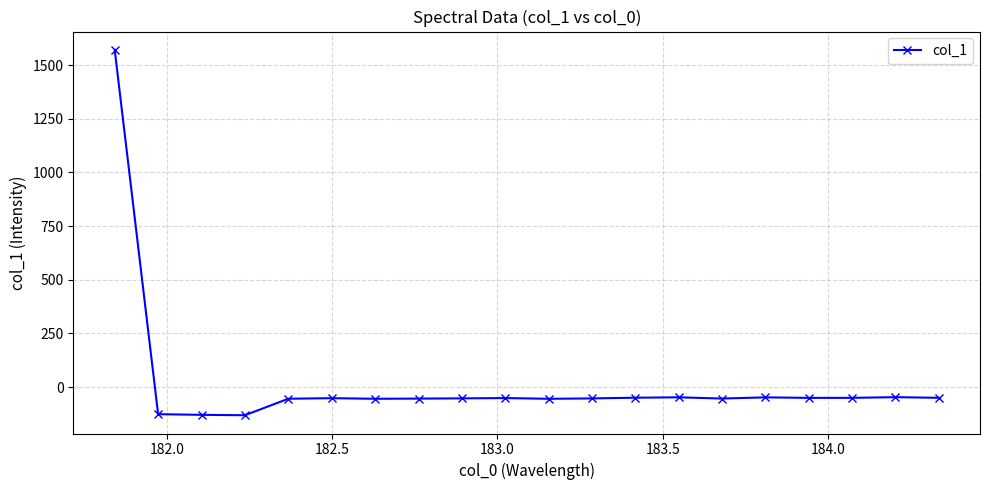

True or false: the data has more than 0 interior local peaks.

True